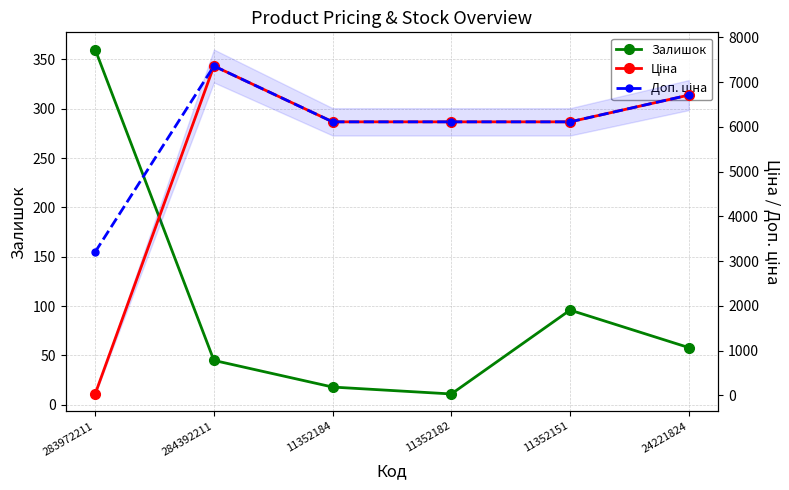

Read the Доп. ціна value at 11352182.

6112.5